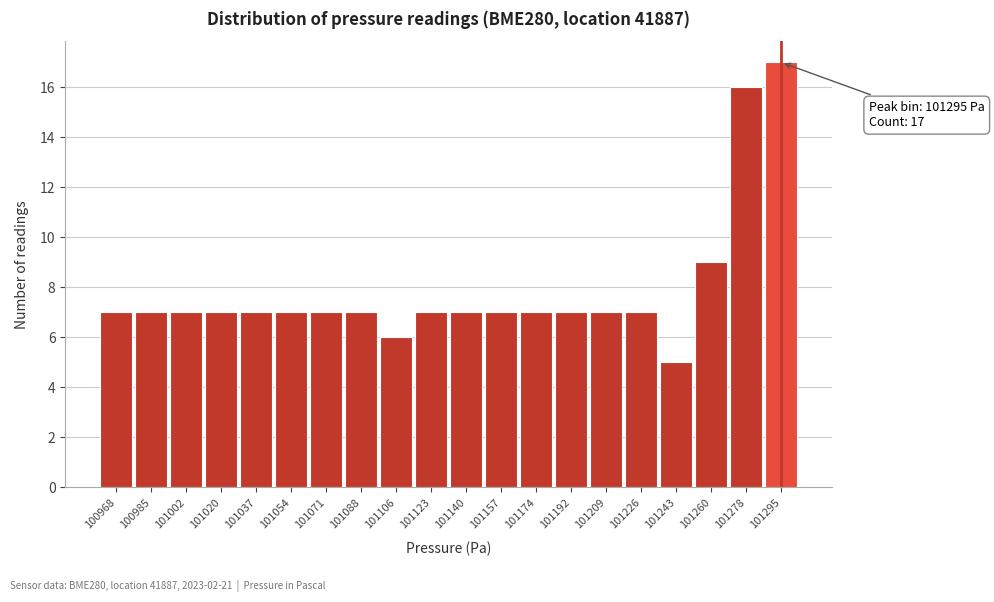

Over which range of the x-axis is the bar tallest?

101286 to 101304